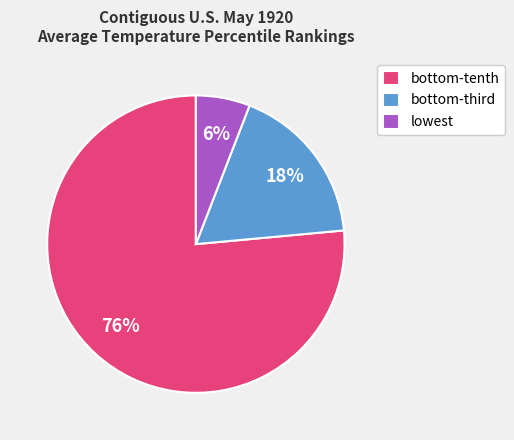

To the nearest percent, what is the average slice percentage?

33%